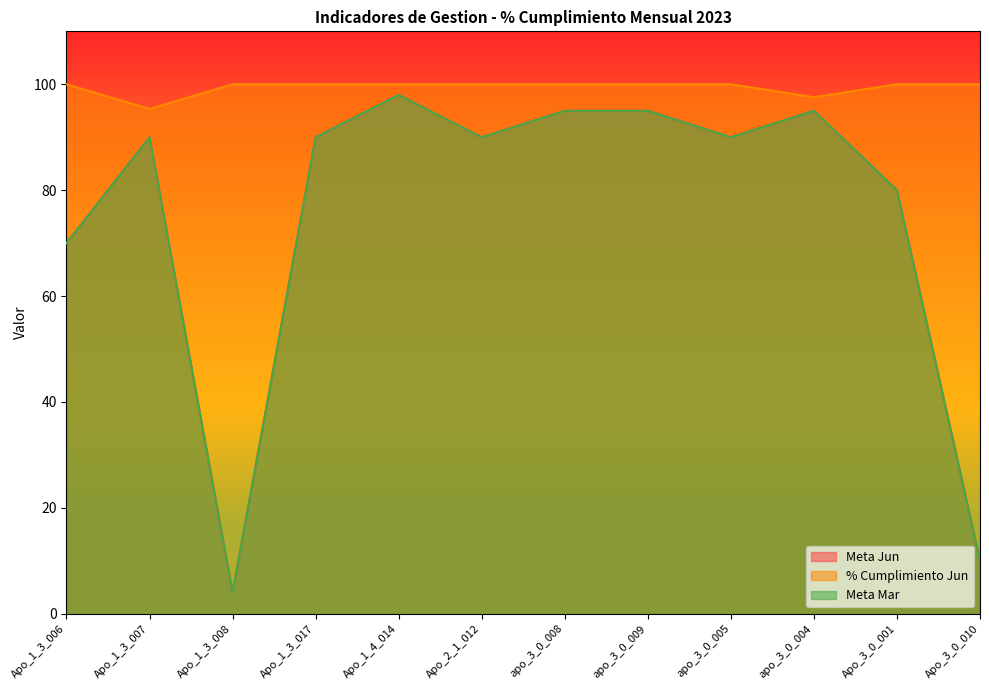

Which category has the lowest value in the Meta Jun series?

Apo_1_3_008